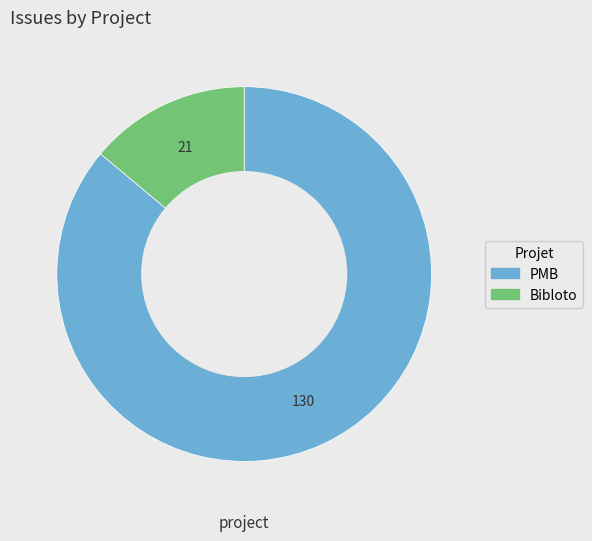

Is it true that PMB is 86% of the pie?

True